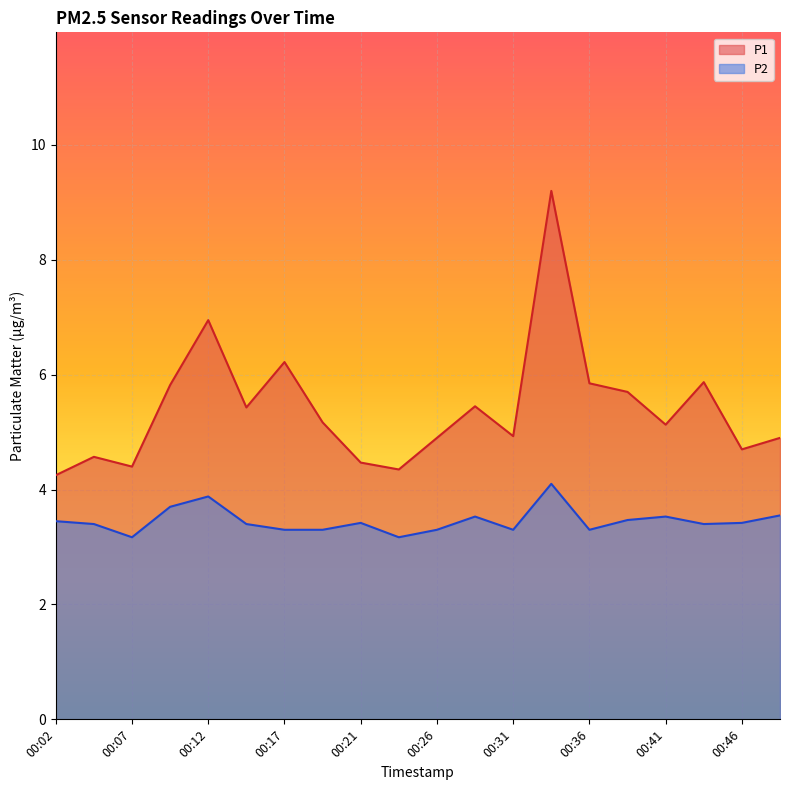

At which category is the sum across all series the highest?

00:34